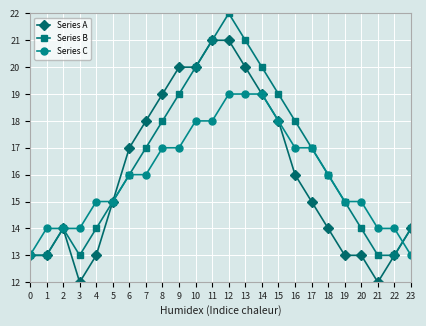

What is the difference between the highest and lowest values at 22?

1